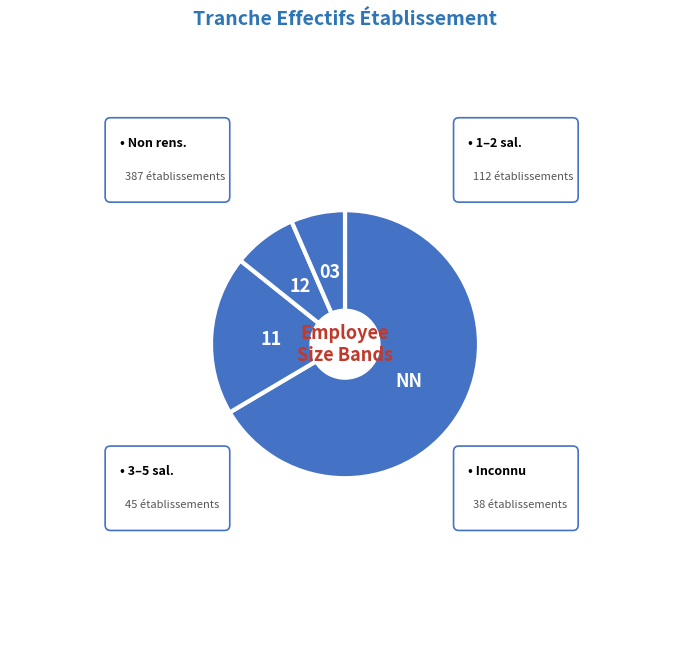

Which category accounts for the majority?

NN